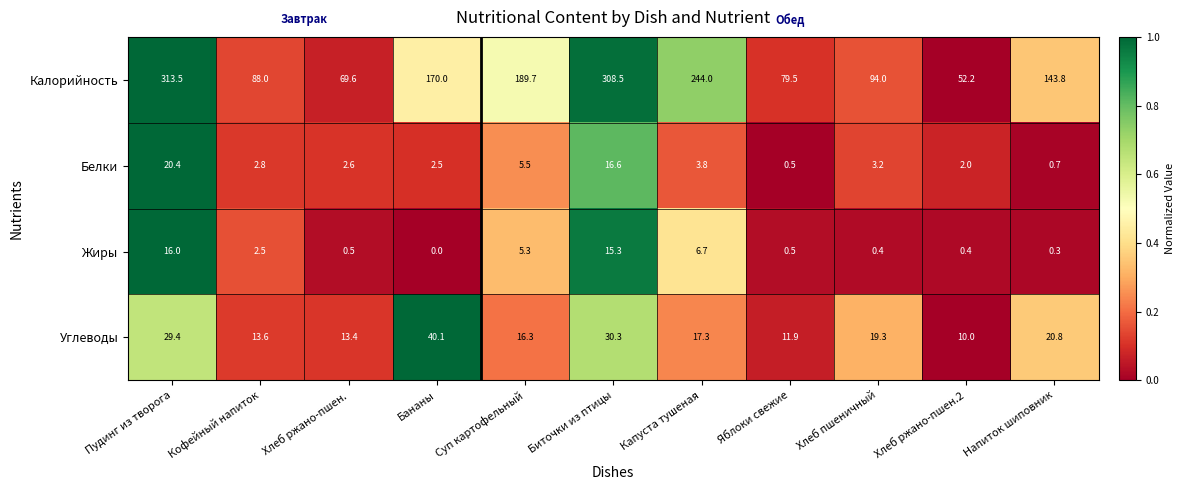

The Жиры series shows 8.9 at Биточки из птицы. True or false?

False